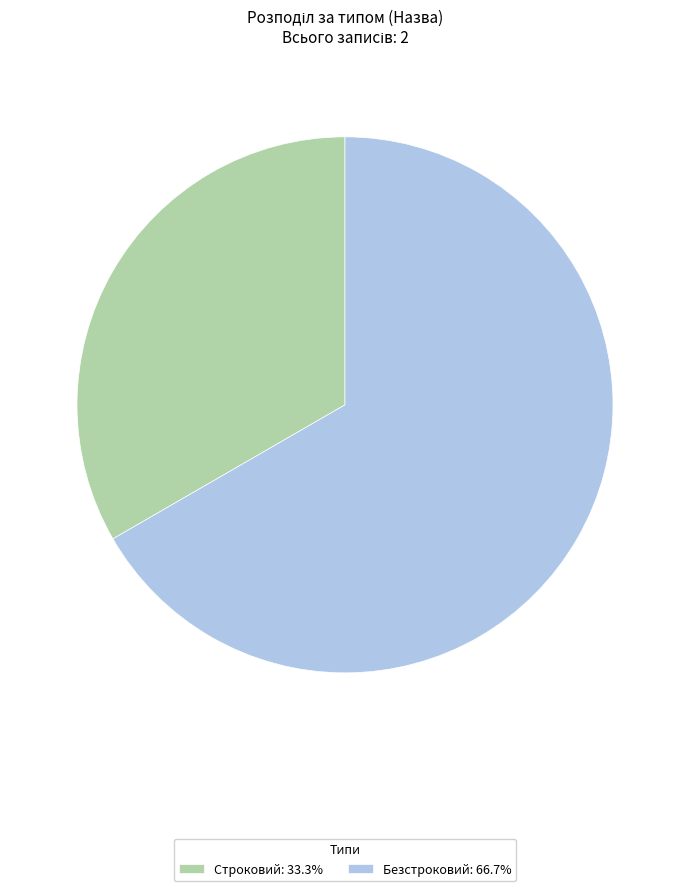

Which category has the biggest portion of the pie?

Безстроковий